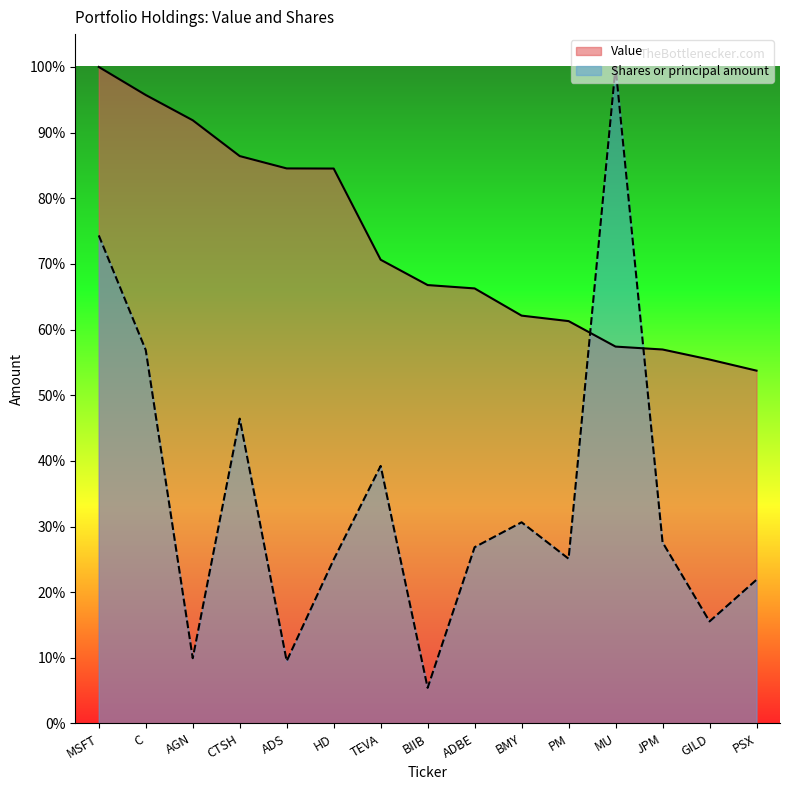

At which label is Shares or principal amount closest to 0?

BIIB